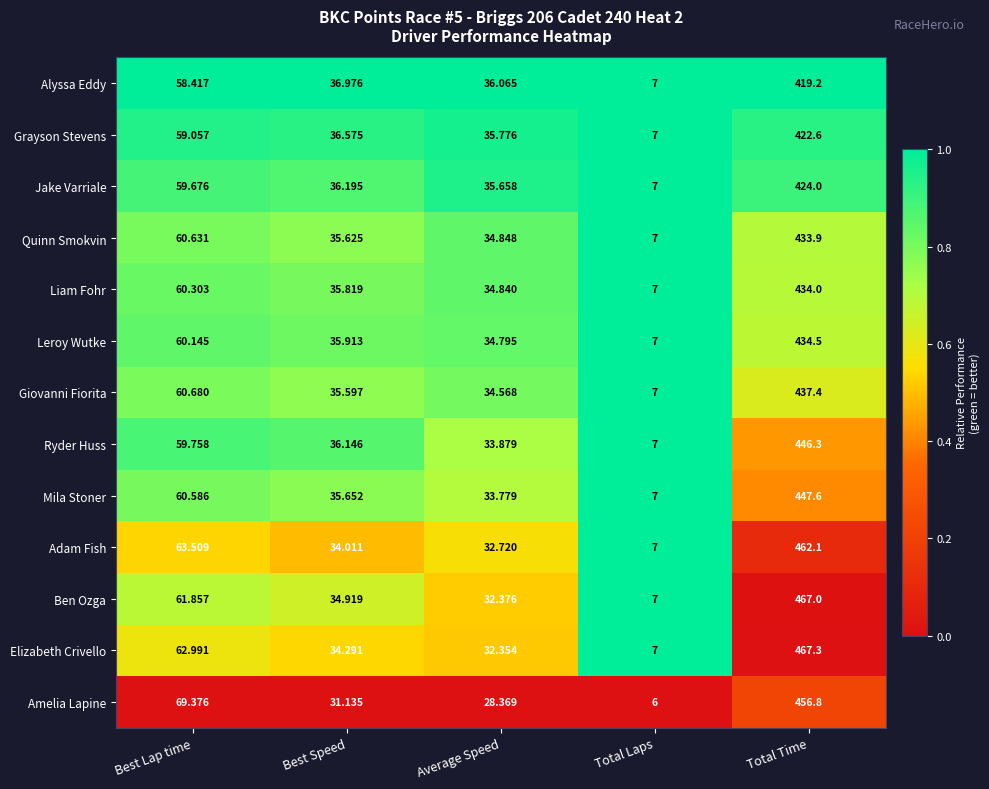

Where does the Mila Stoner series first go above 35?

Best Lap time